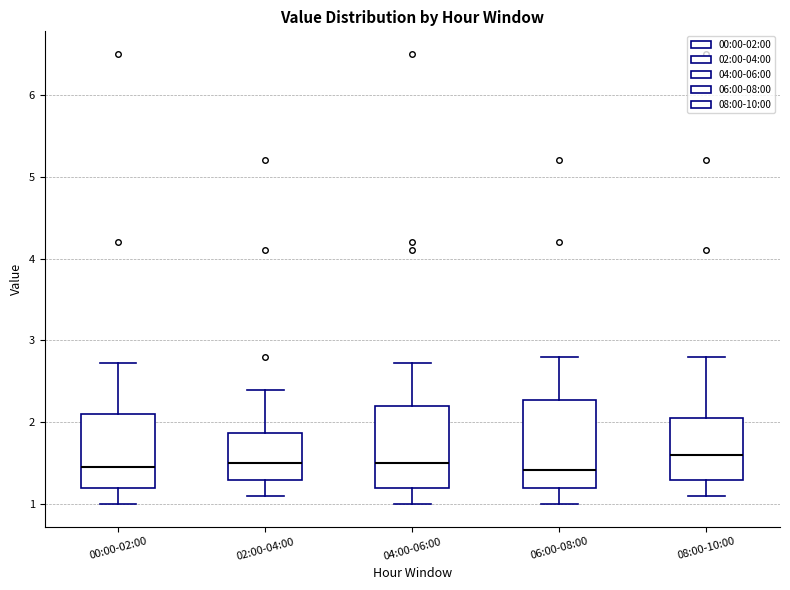

Where does the median line of the box for 02:00-04:00 sit on the y-axis? The values are not printed on the chart, so give them approximately, as read against the axis.

1.5